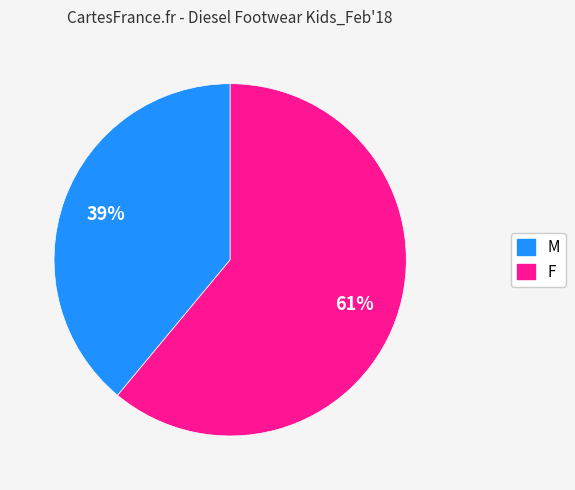

To the nearest percent, what is the difference between the M and F slice percentages?

22%